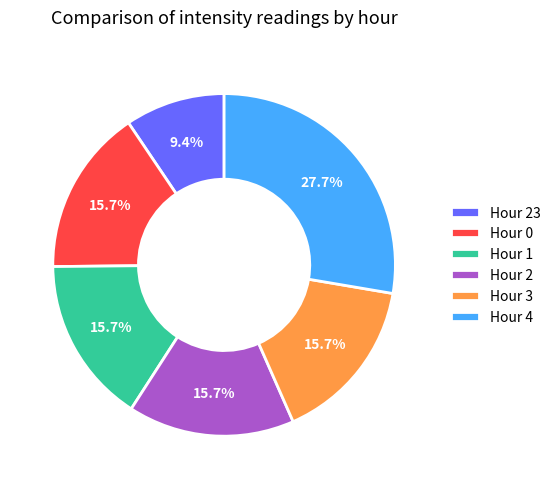

Is there a majority slice in this chart?

No